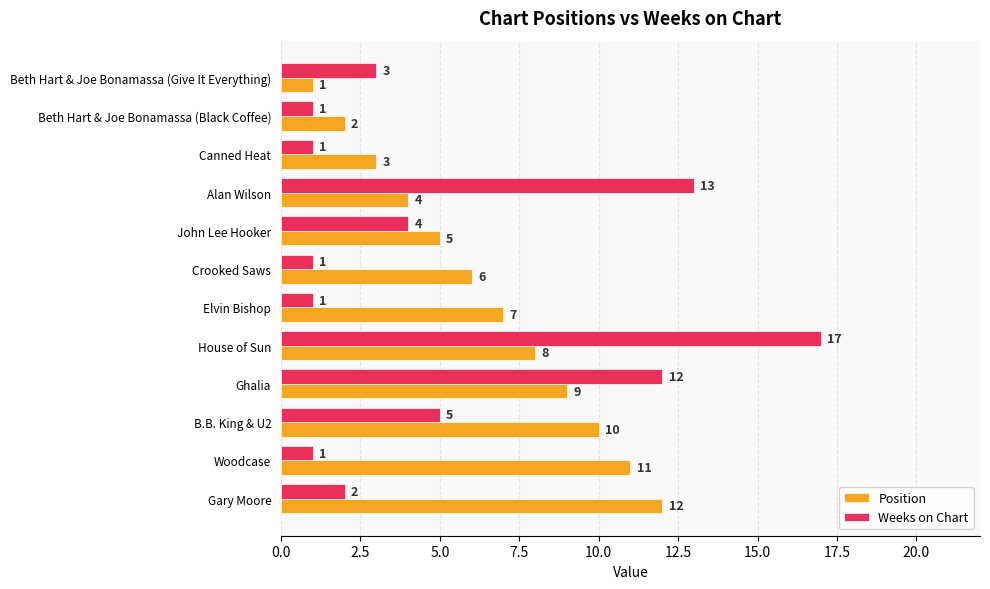

Which series has the widest spread of values?

Weeks on Chart